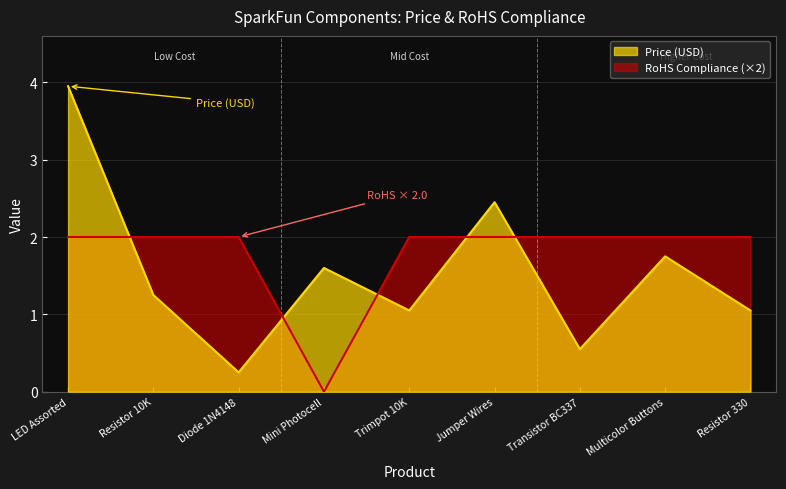

True or false: Price (USD) has a value of 0.3 at Transistor BC337.

False